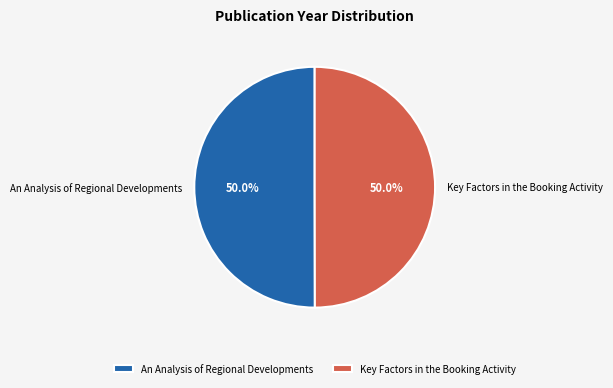

The Key Factors in the Booking Activity slice represents 50% of the pie. True or false?

True